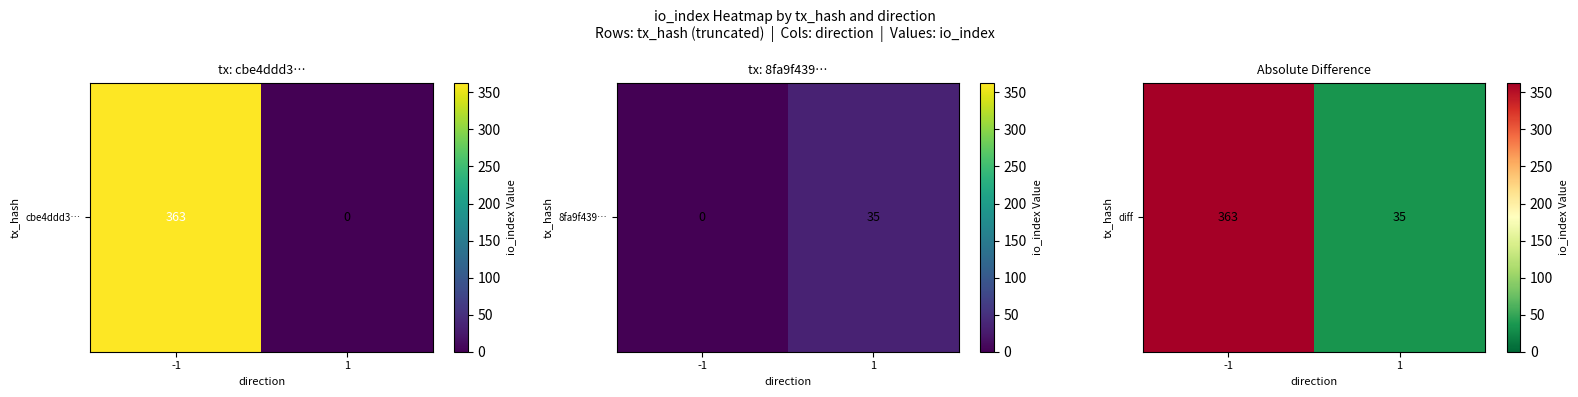

List the labels in order of value, smallest first.

1, -1